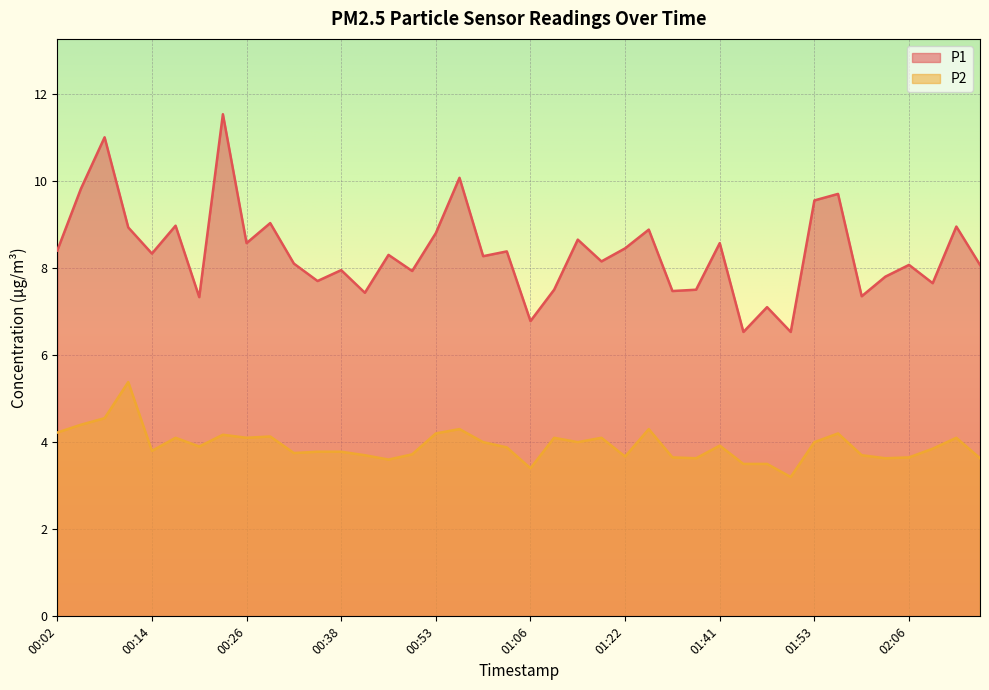

What is the sum of all P2 values?

157.2